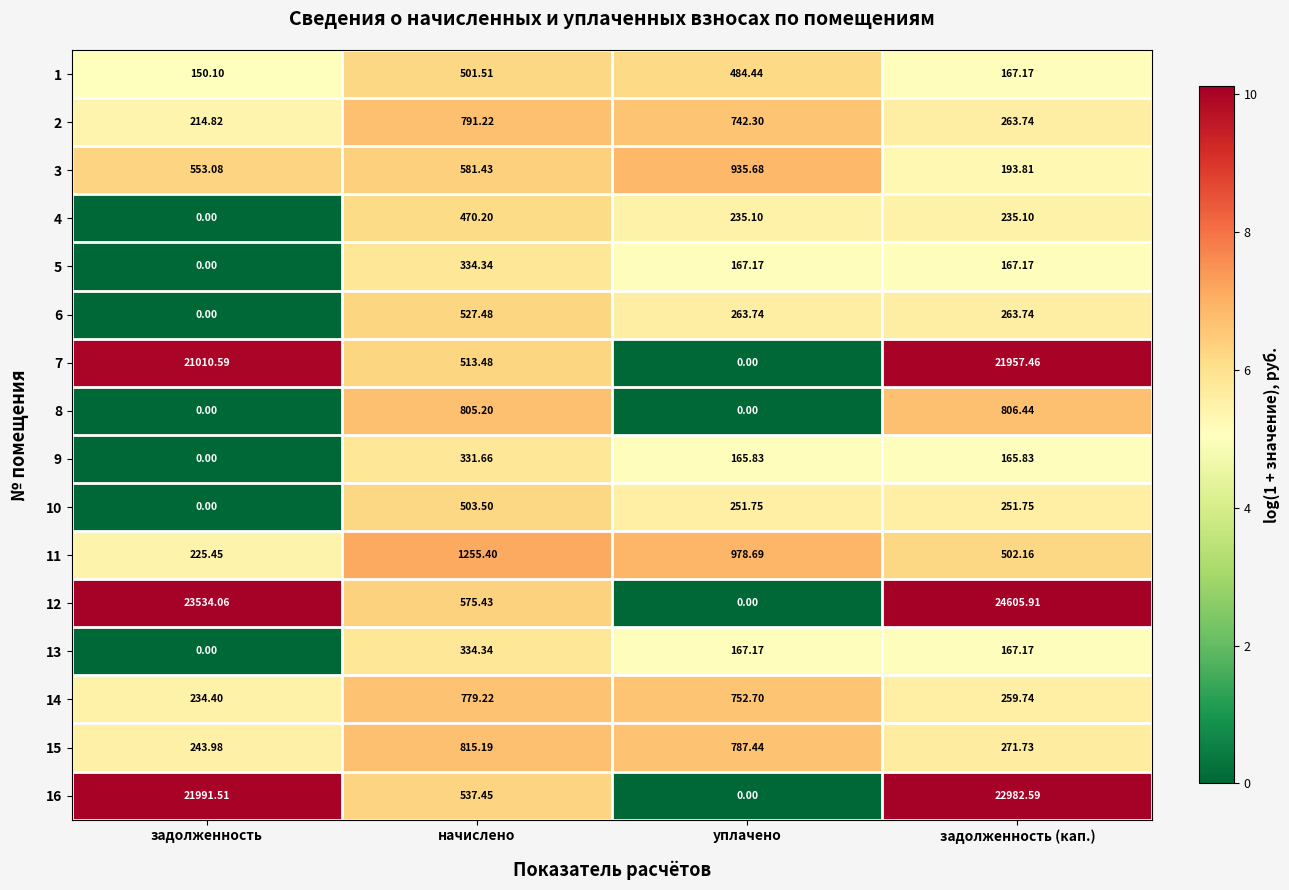

What is the total value across all series at задолженность (кап.)?

73261.5